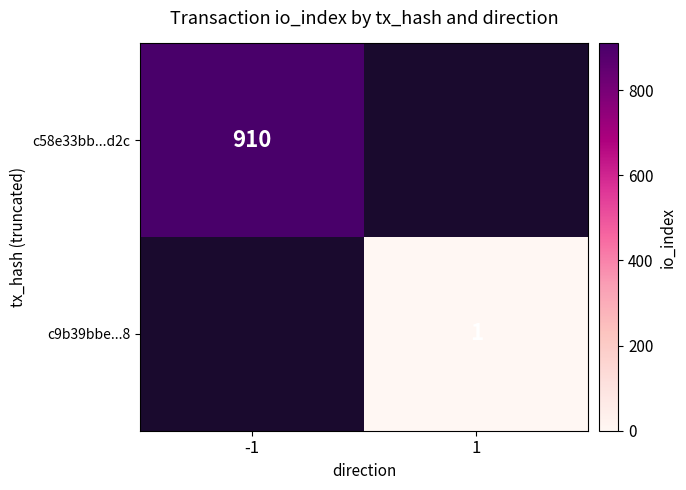

Between -1 and 1, which is larger?

1